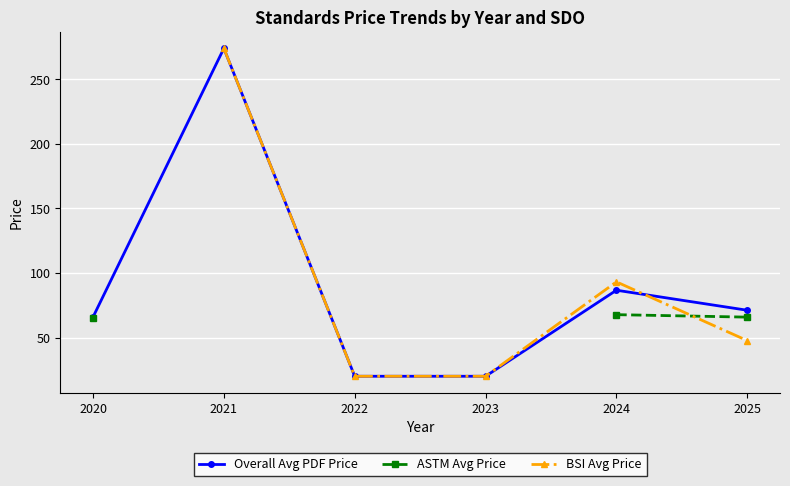

Where is Overall Avg PDF Price nearest to the value 147?

2024